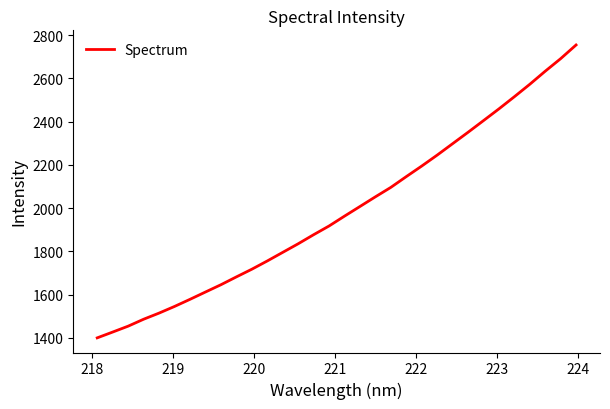

What is the difference between the maximum and minimum values?

1354.3